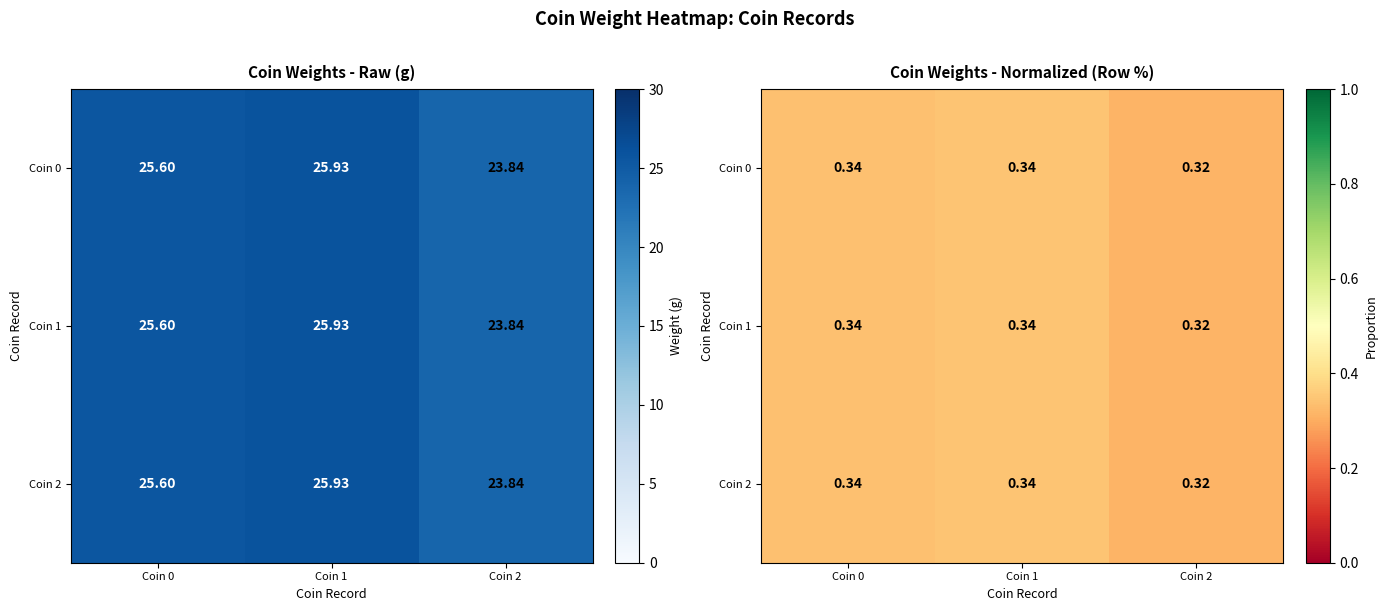

How many Coin 2 values are between 0 and 1?

3